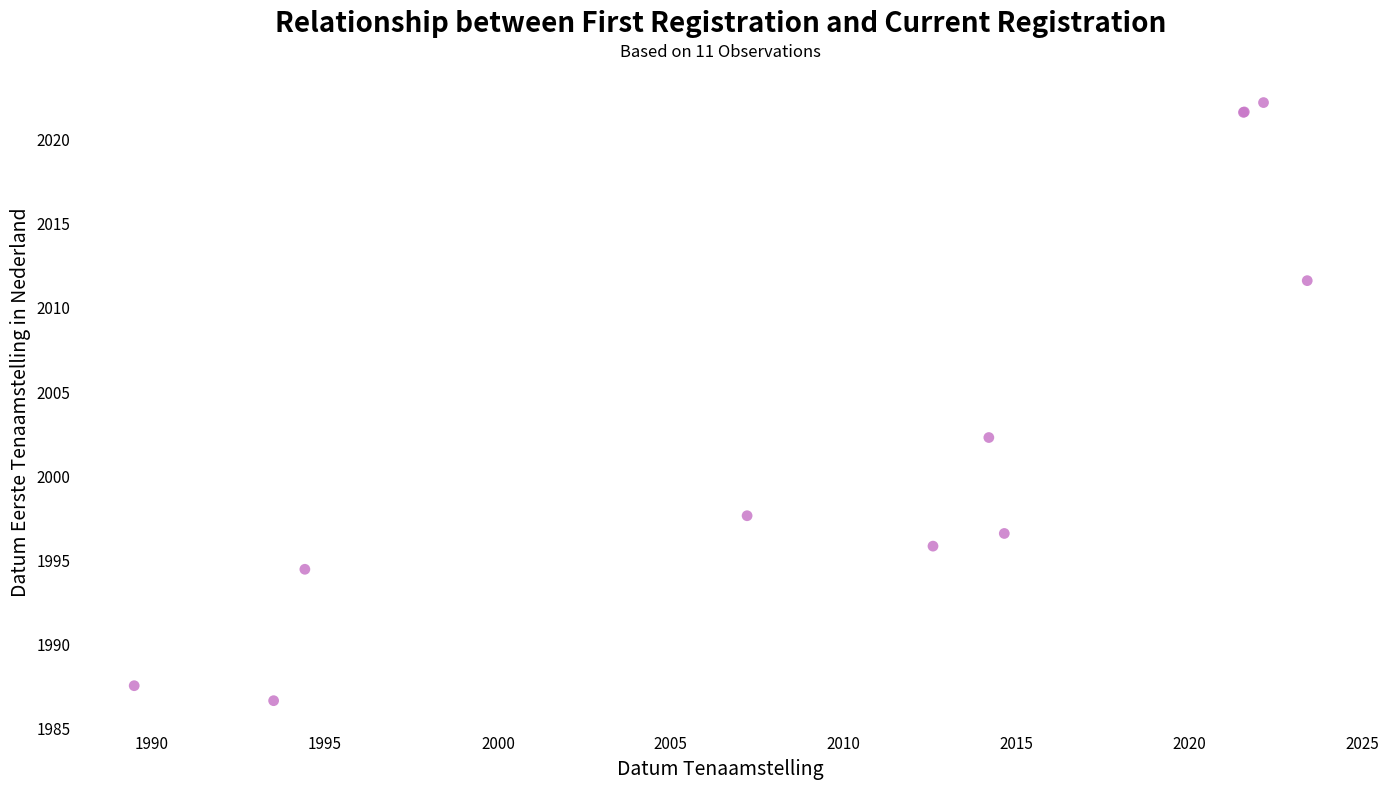

What Y value in the scatter plot is closest to 2004?

2002.2